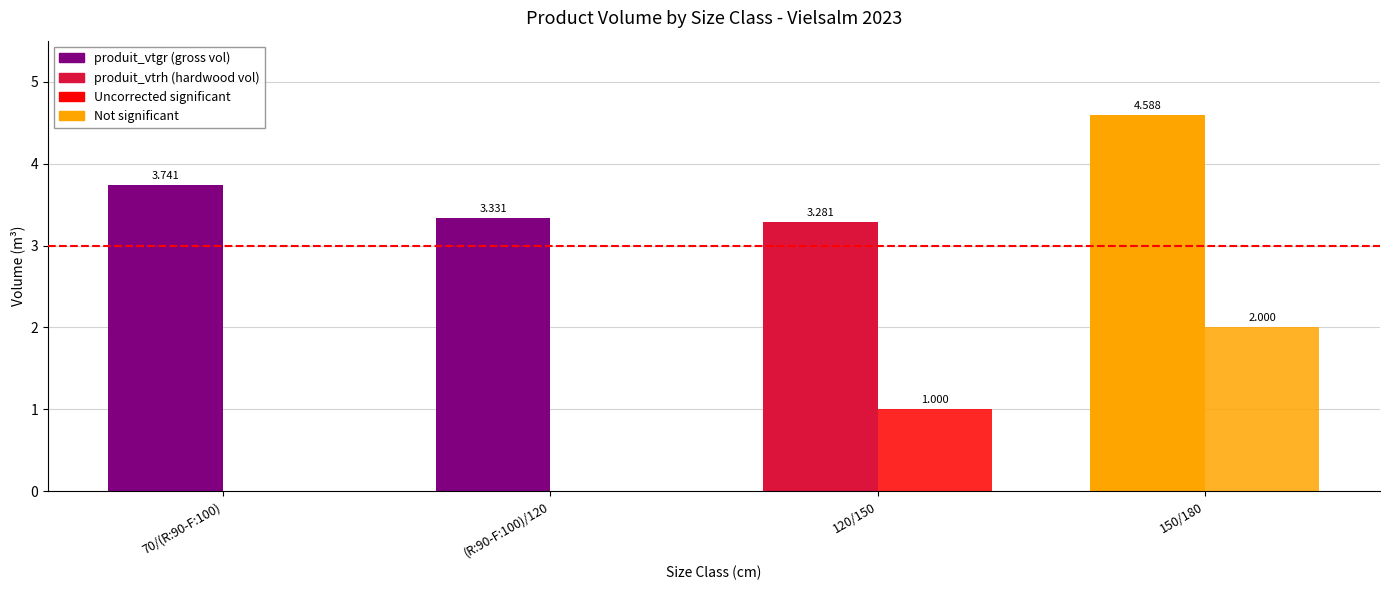

How many distinct data groups are displayed?

2